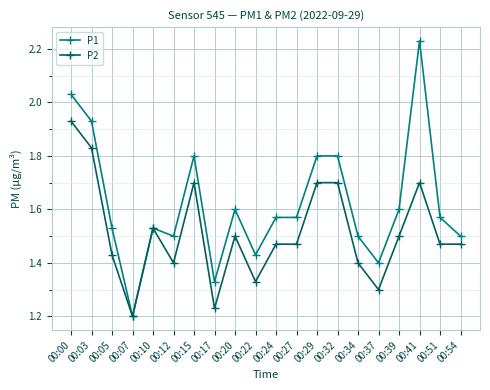

At which label does P1 reach its minimum?

00:07